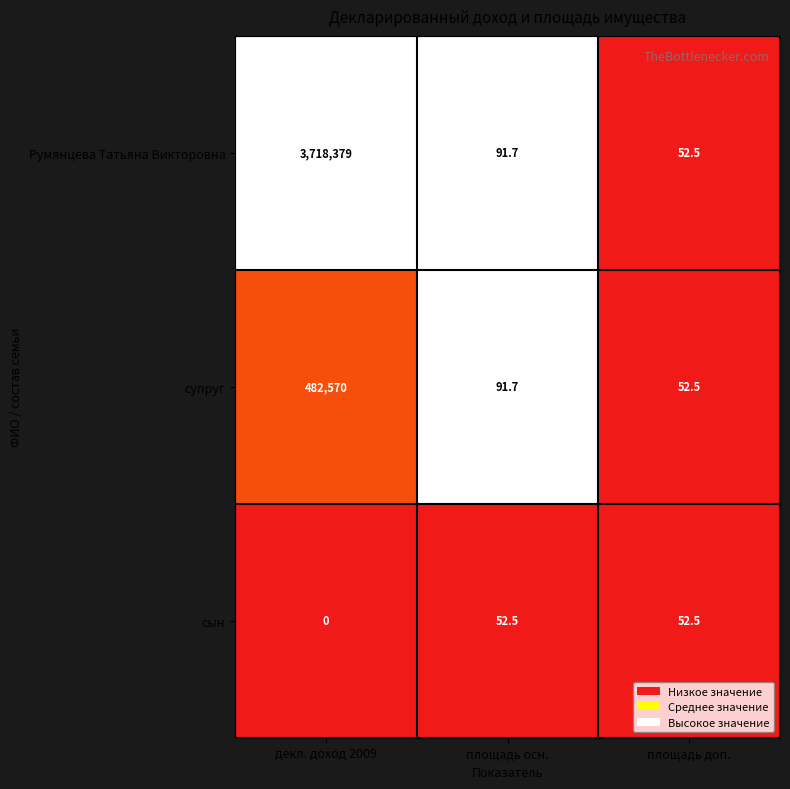

True or false: сын has a value of 16.8 at площадь доп..

False